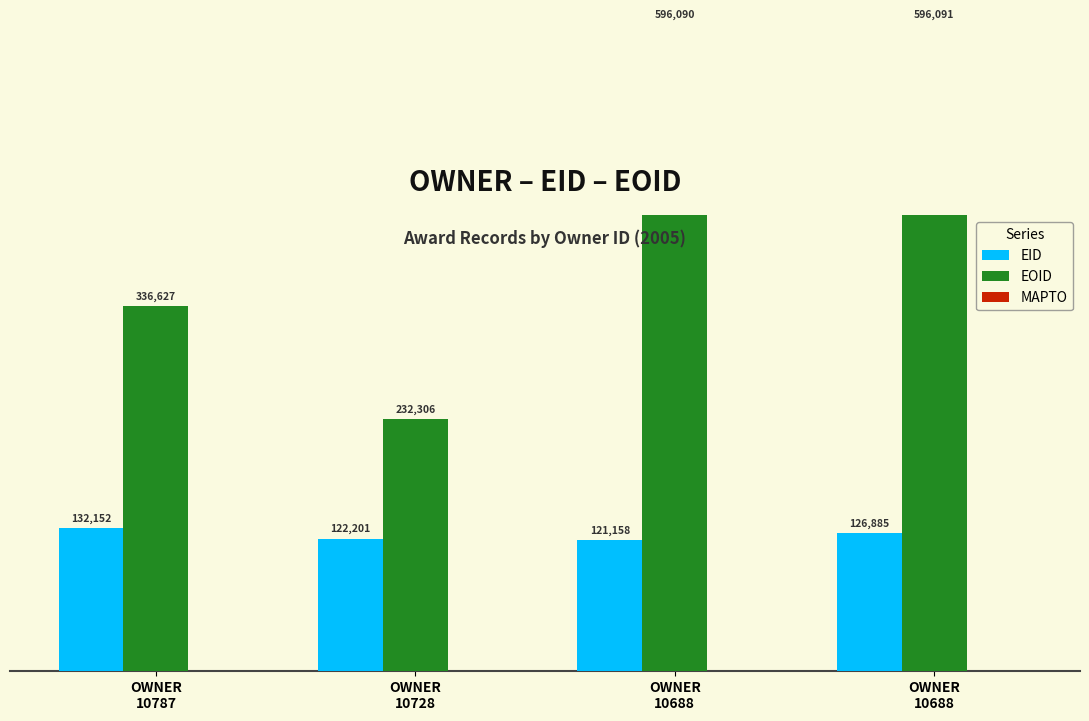

At which label does EOID reach its peak?

OWNER
10688